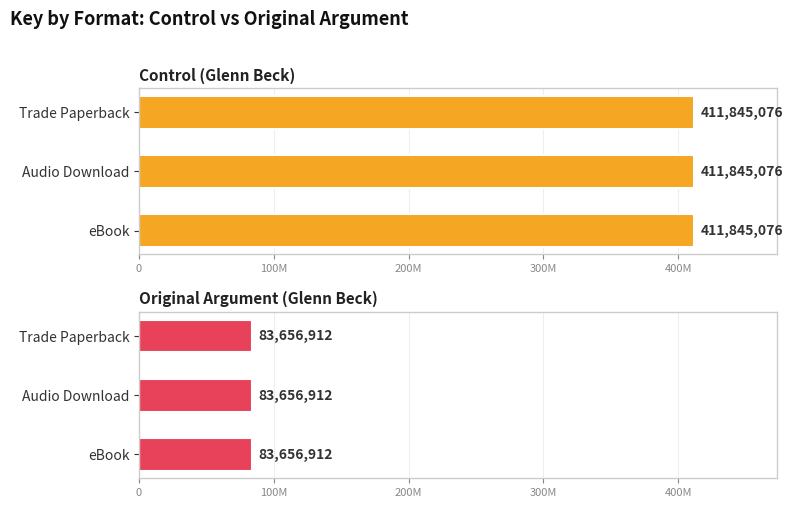

What is the average value?

247750994